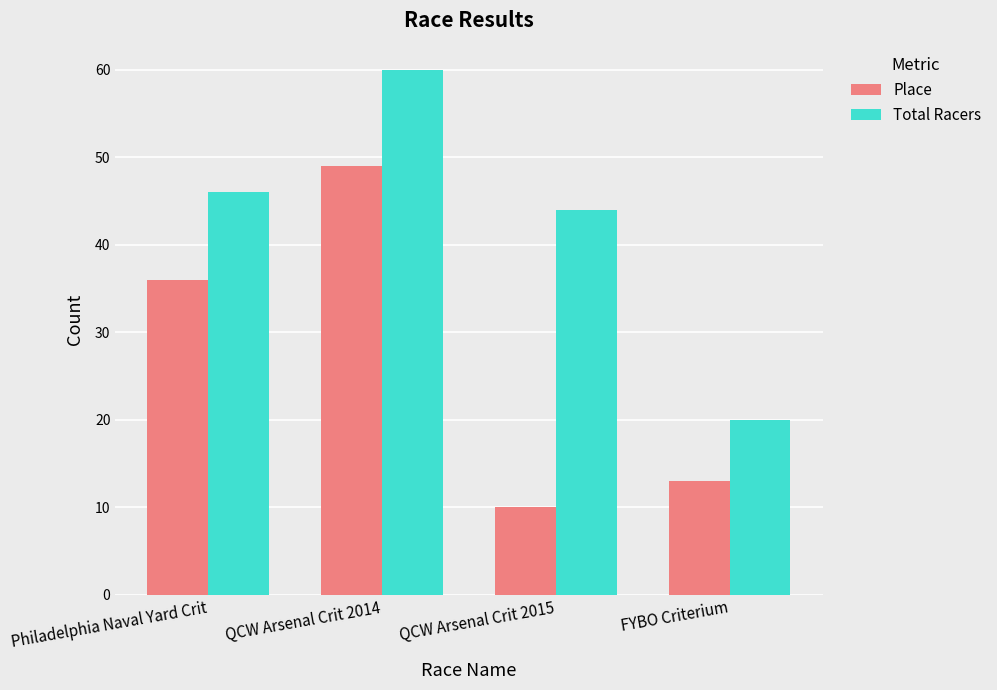

What are all the series names shown in the legend?

Place, Total Racers